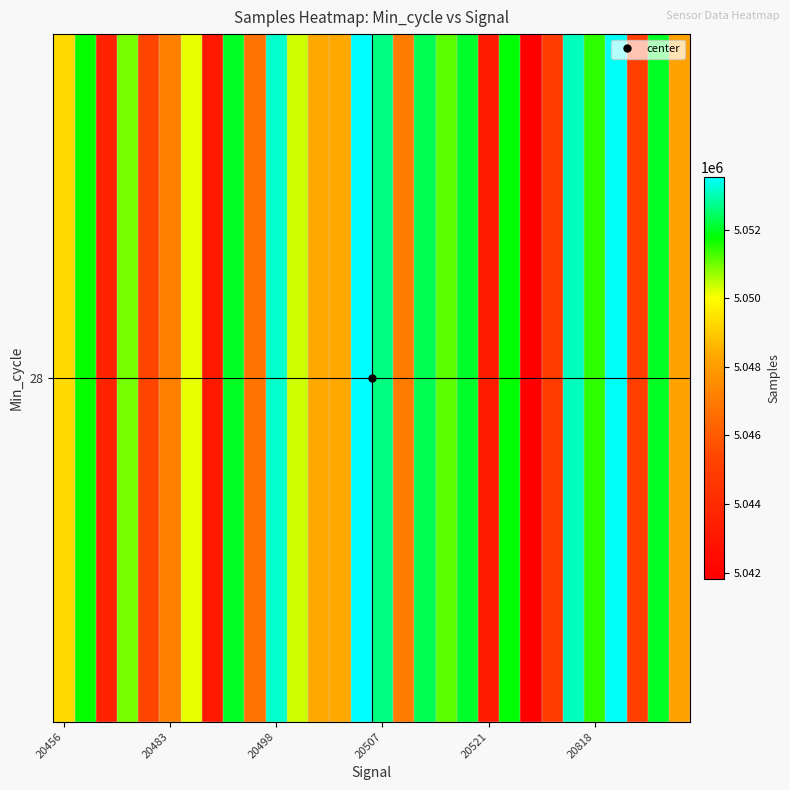

What is the difference between the maximum and second lowest values?

10411